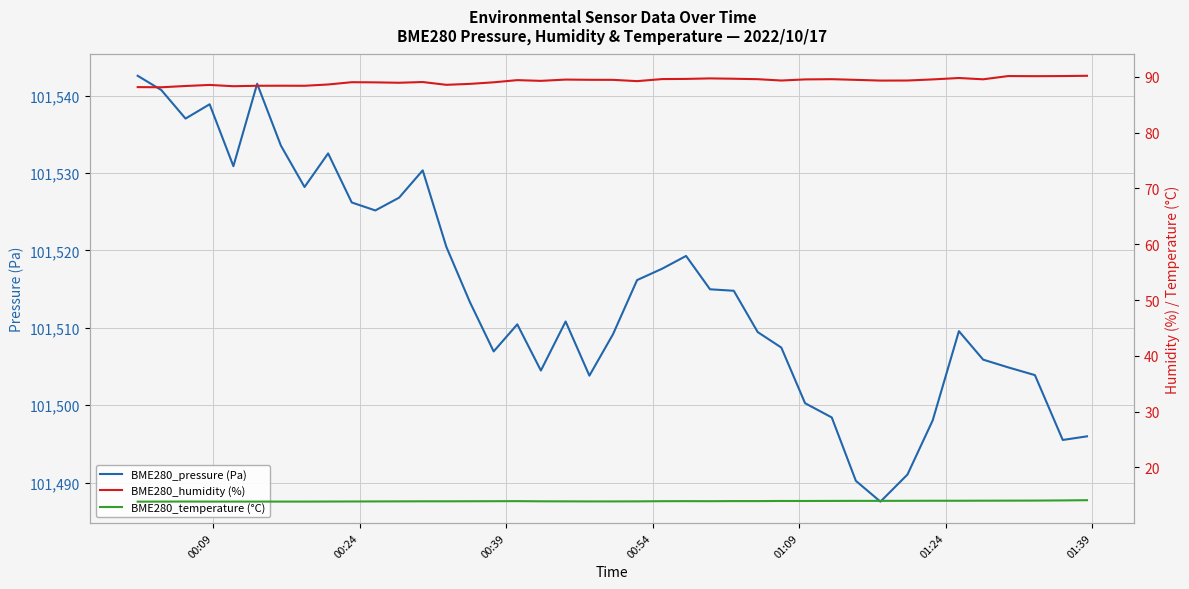

How many data points does each series have?

40